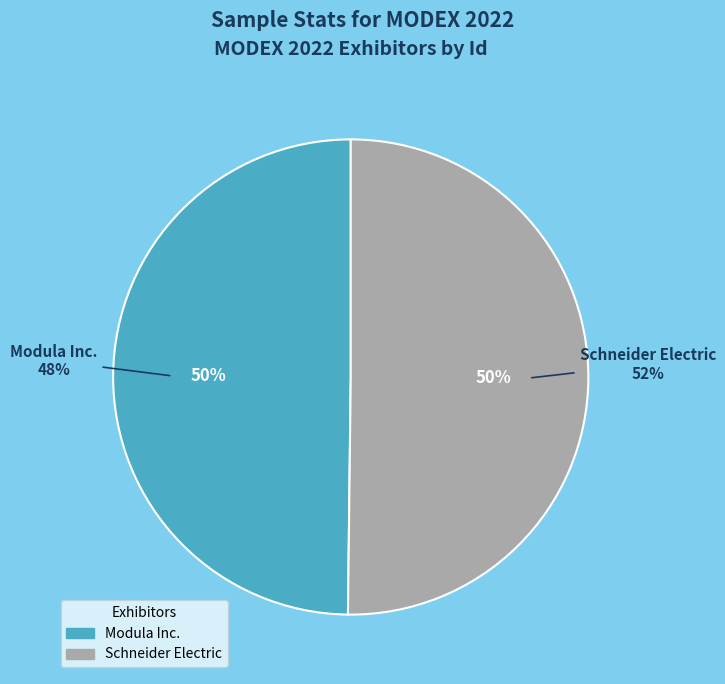

Rank the categories by value from highest to lowest.

Schneider Electric, Modula Inc.